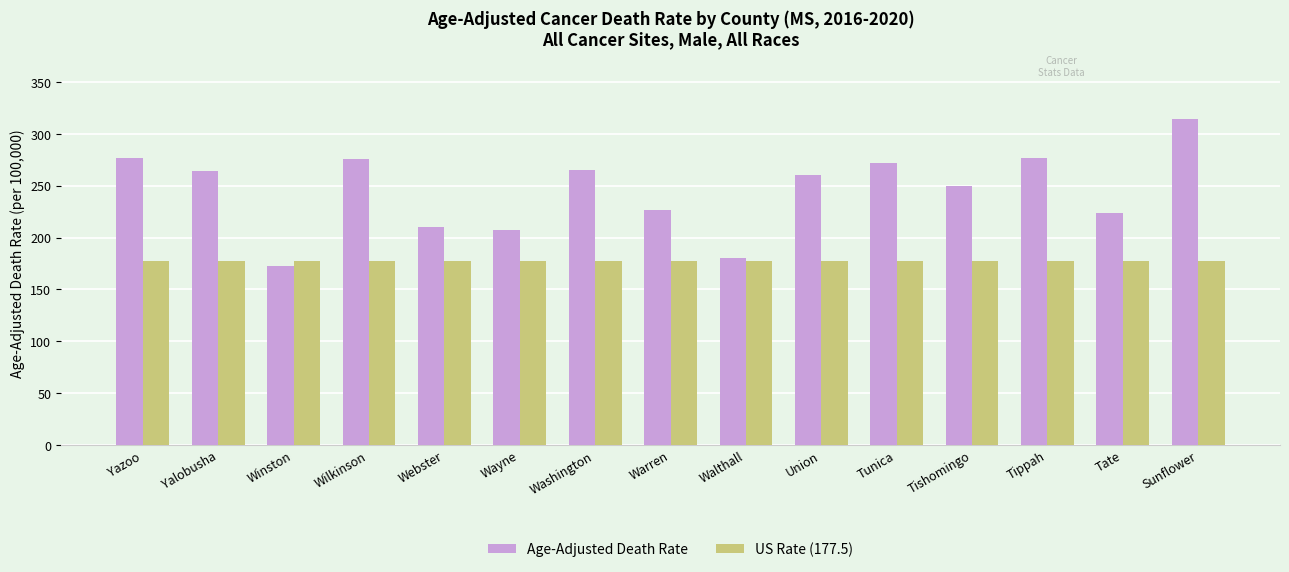

Is the value of US Rate (177.5) at Walthall greater than the value of Age-Adjusted Death Rate at Tishomingo?

No